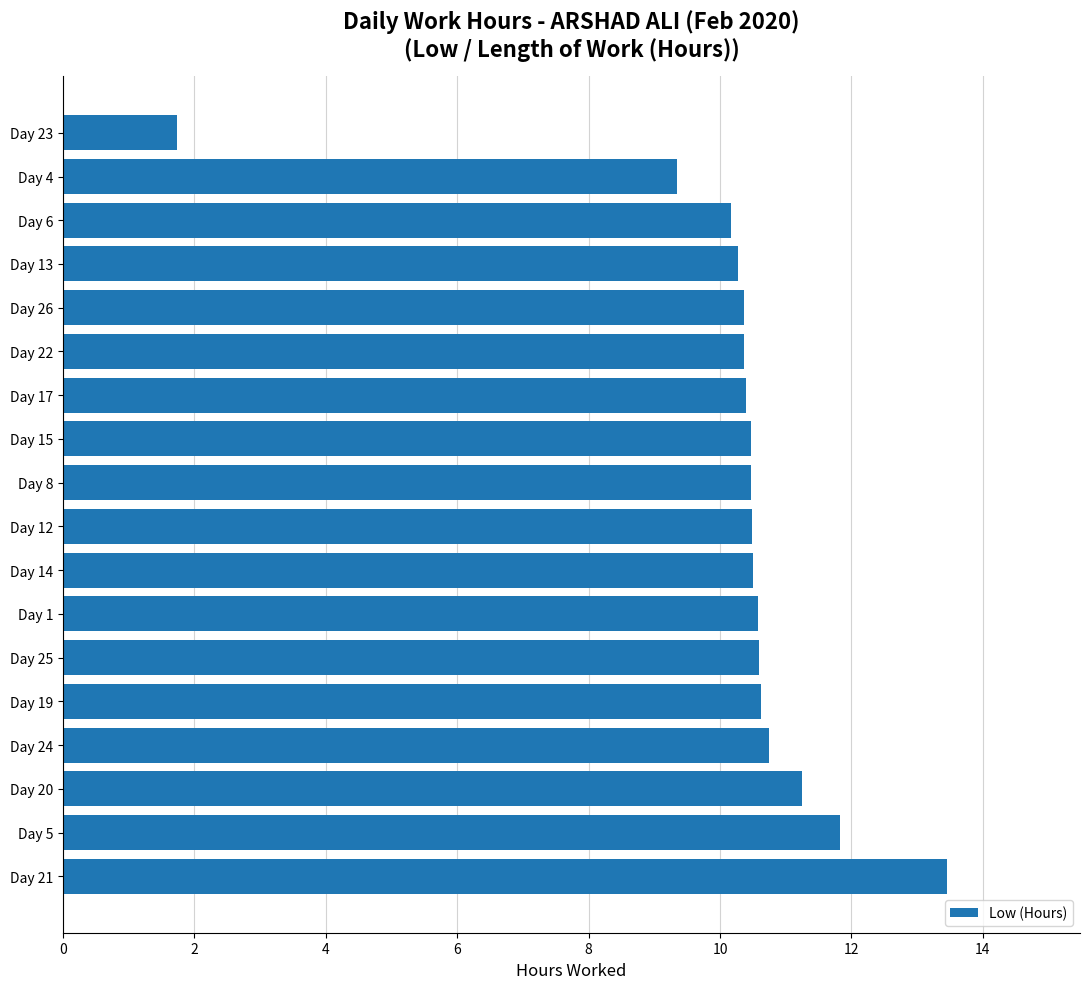

What is the sum of the values at Day 20 and Day 4?

20.6